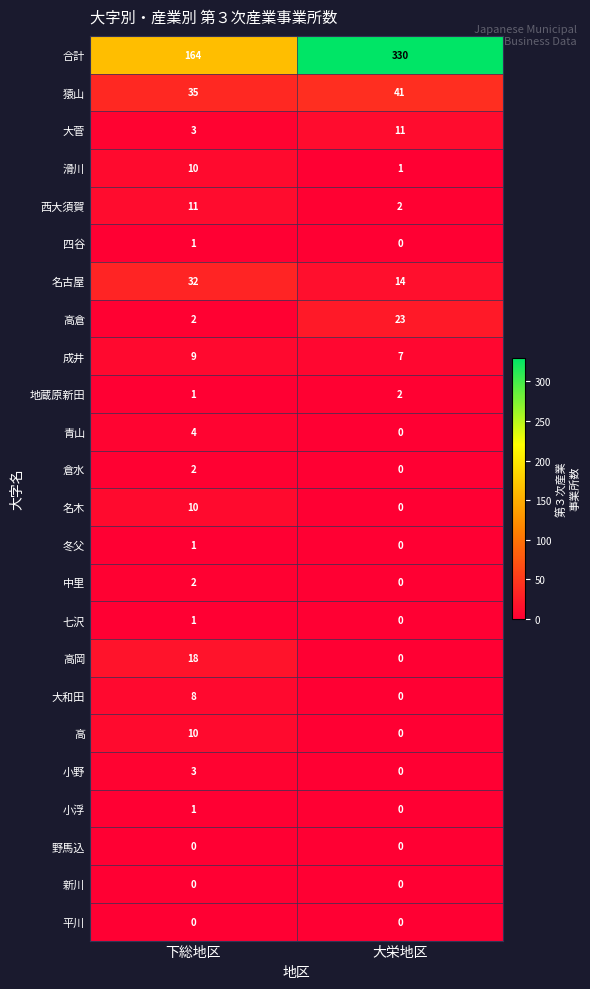

What is the sum of the 小野 values at 下総地区 and 大栄地区?

3